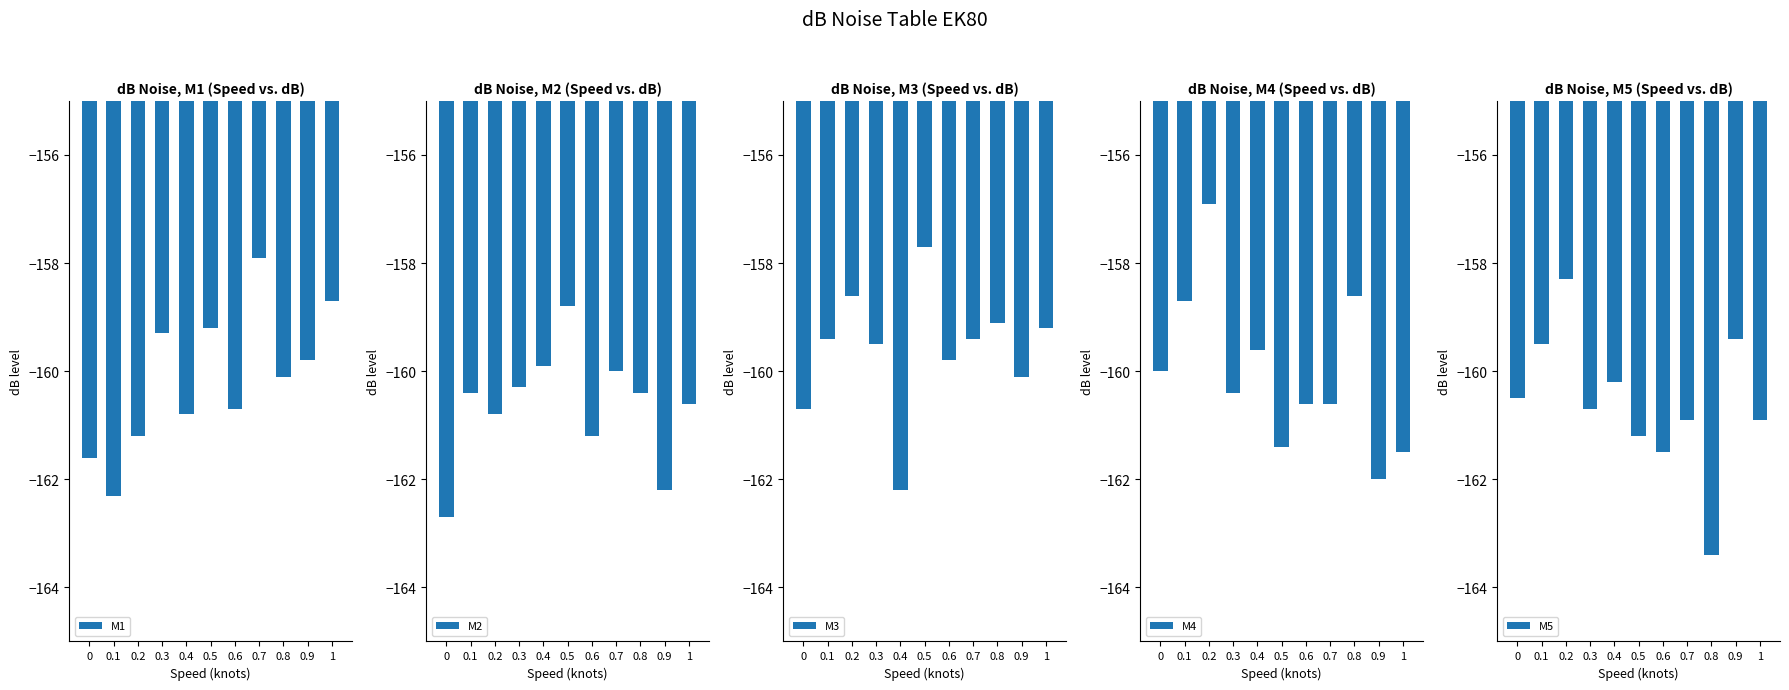

At which label does M1 first exceed -160?

0.3